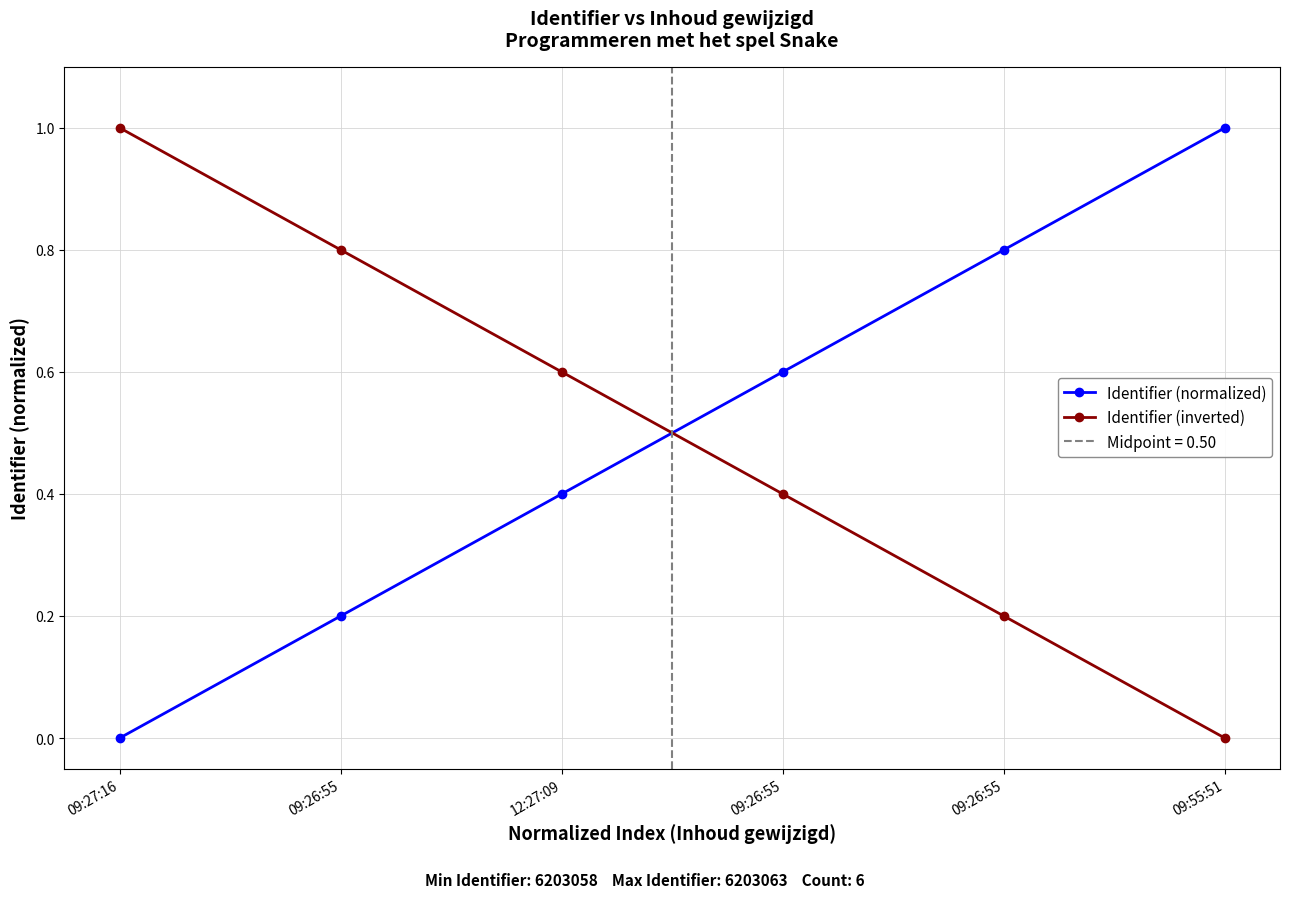

True or false: Identifier (normalized) has more than 2 points higher than both neighbors.

False